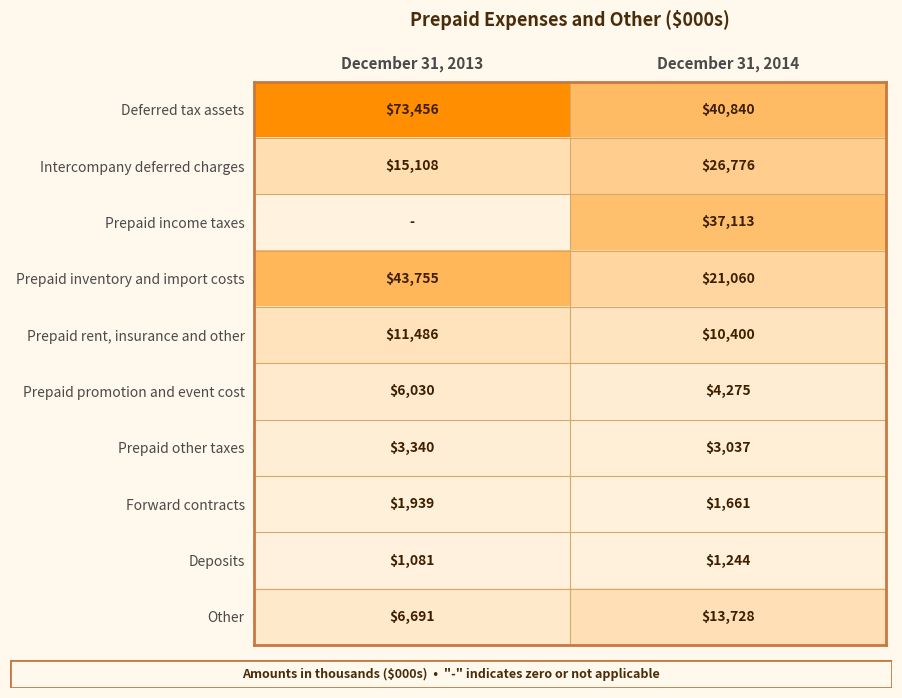

What is the average value of the Intercompany deferred charges series?

20942